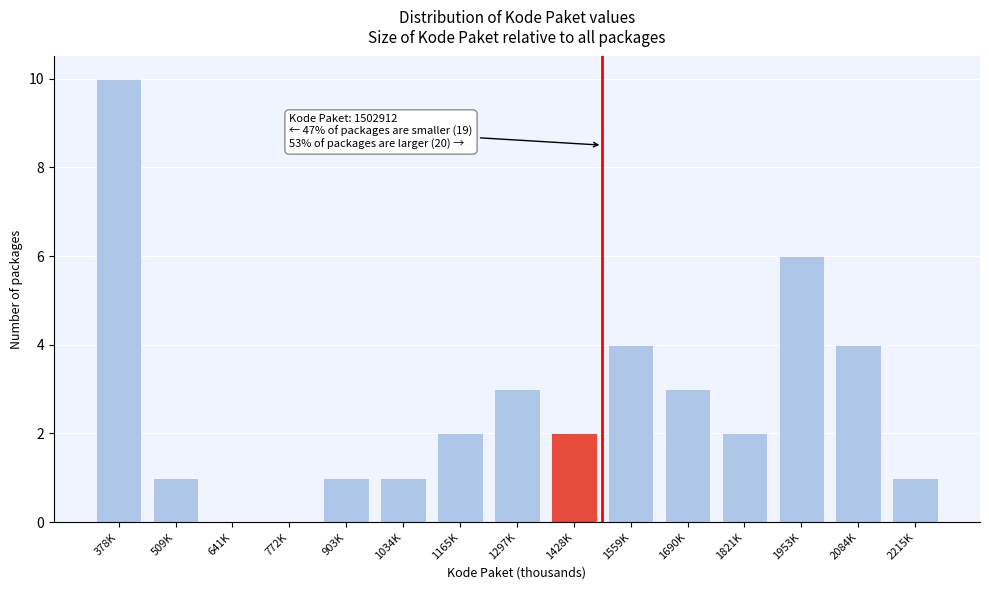

Reading left to right, transcribe all the data shown in this chart.

378K=10	509K=1	641K=0	772K=0	903K=1	1034K=1	1165K=2	1297K=3	1428K=2	1559K=4	1690K=3	1821K=2	1953K=6	2084K=4	2215K=1